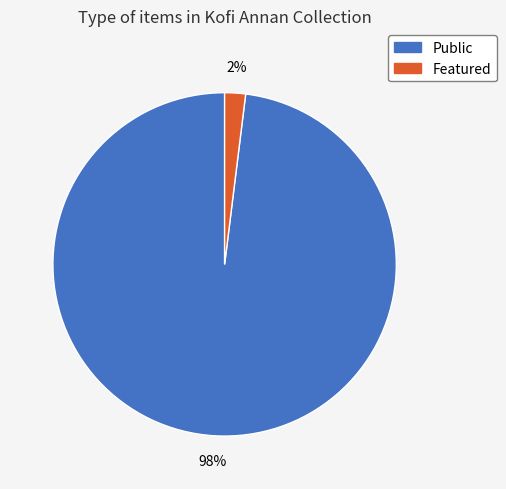

To the nearest percent, what percentage of the pie is Featured?

2%